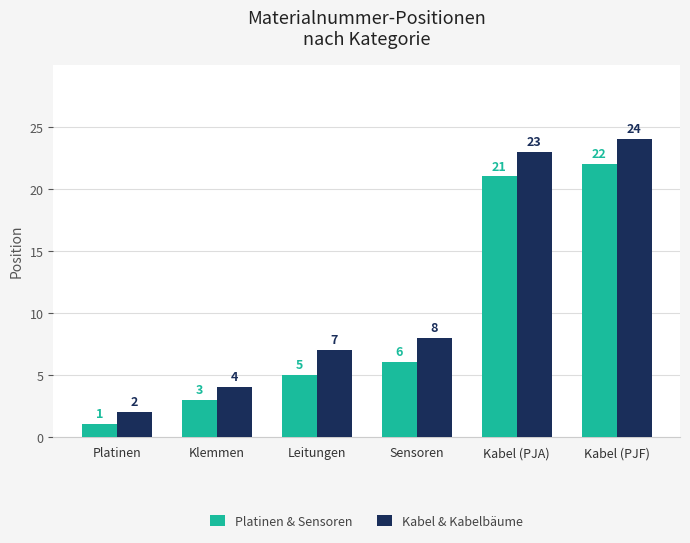

The value of Kabel & Kabelbäume at Sensoren is 13. True or false?

False